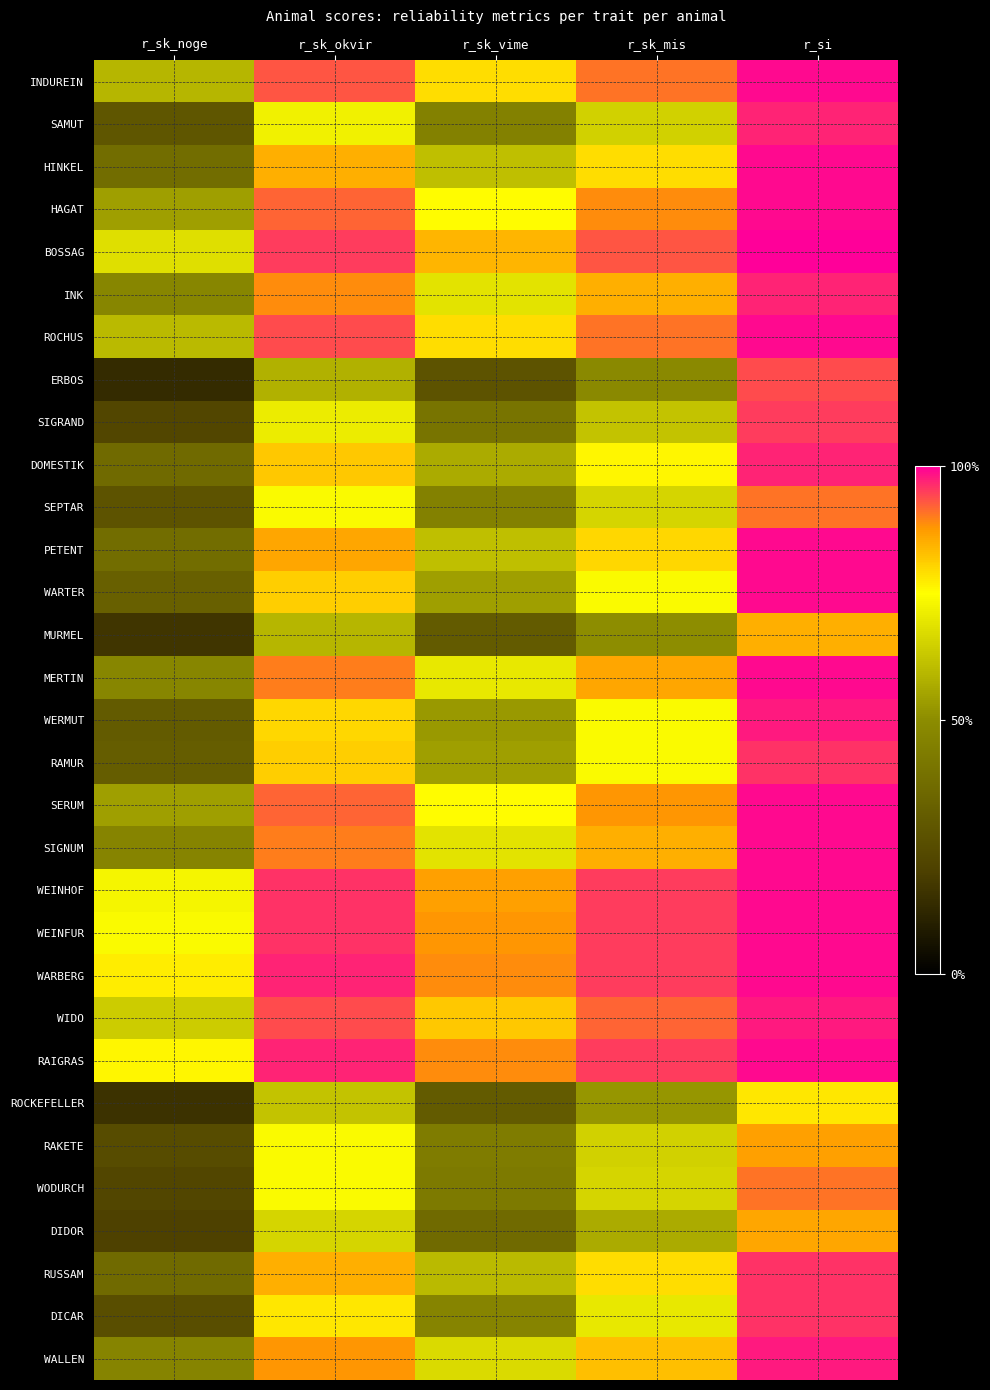

How many distinct data groups are displayed?

31